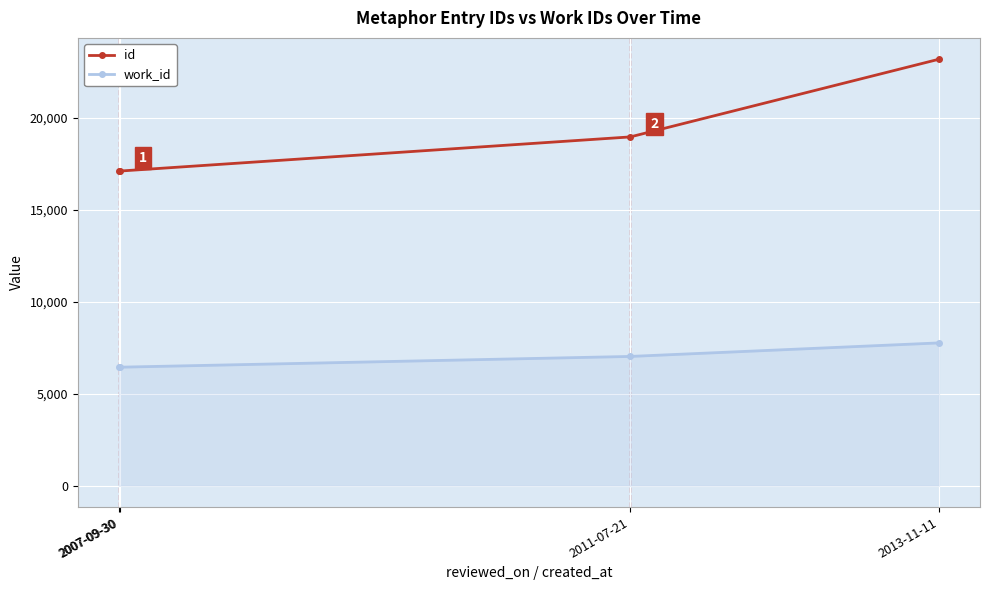

How many values in the work_id series are below 7027?

2